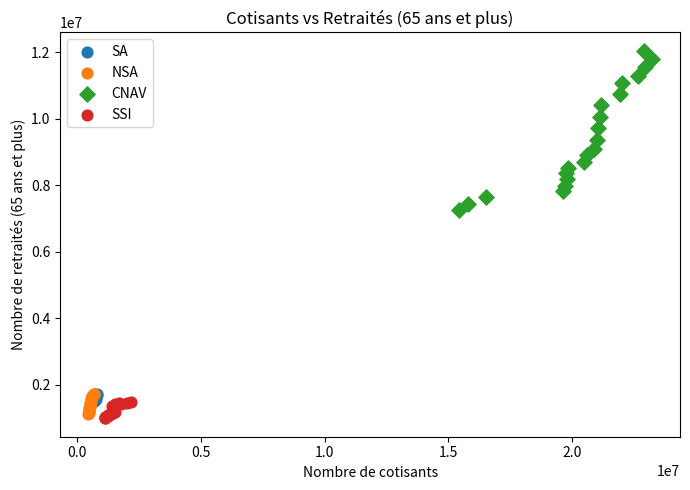

Which series has the widest spread of Y values?

CNAV